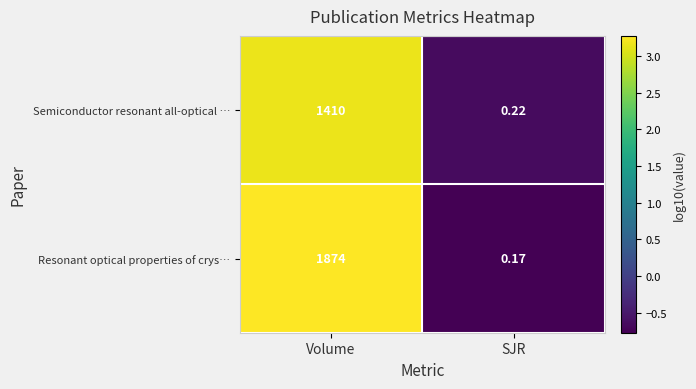

Which series has the widest spread of values?

Resonant optical properties of crys…